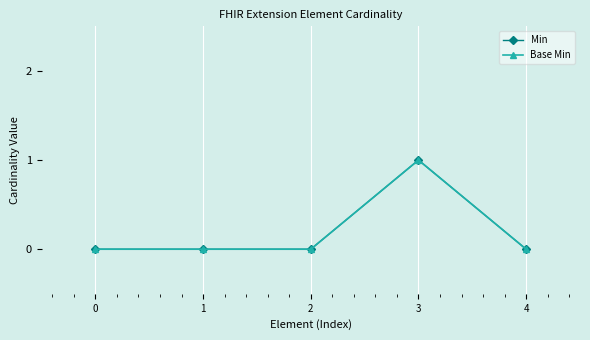

Which series changed the most between 2 and 4?

Min